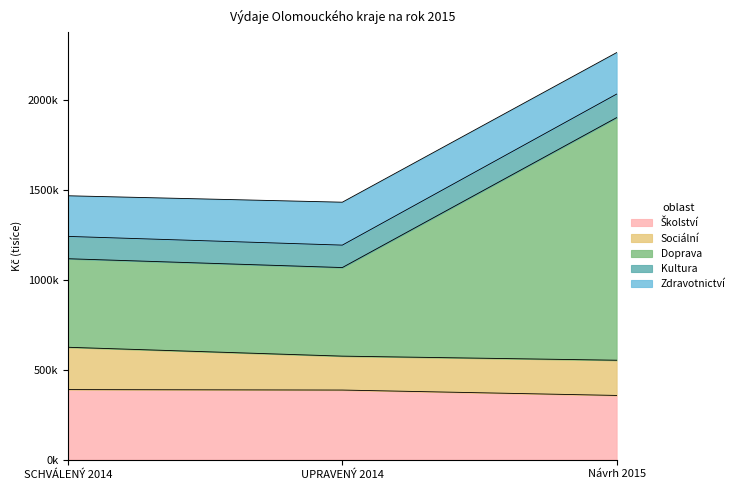

True or false: Kultura has a value of 1331062 at Návrh 2015.

False